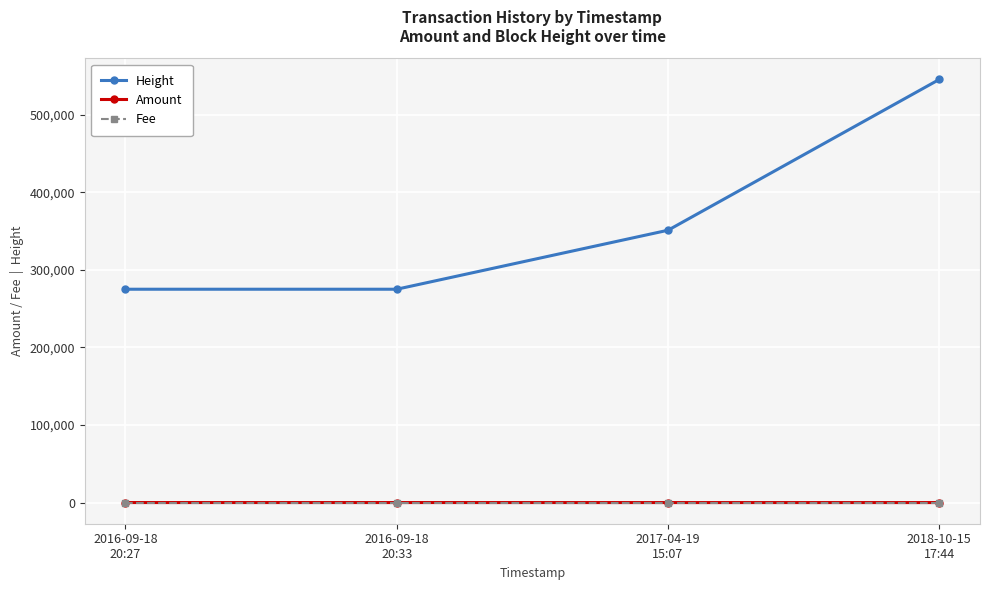

What is the minimum value for Fee?

1